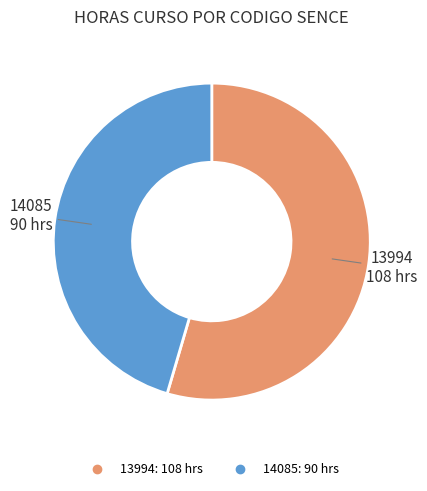

Count the number of slices in the pie.

2